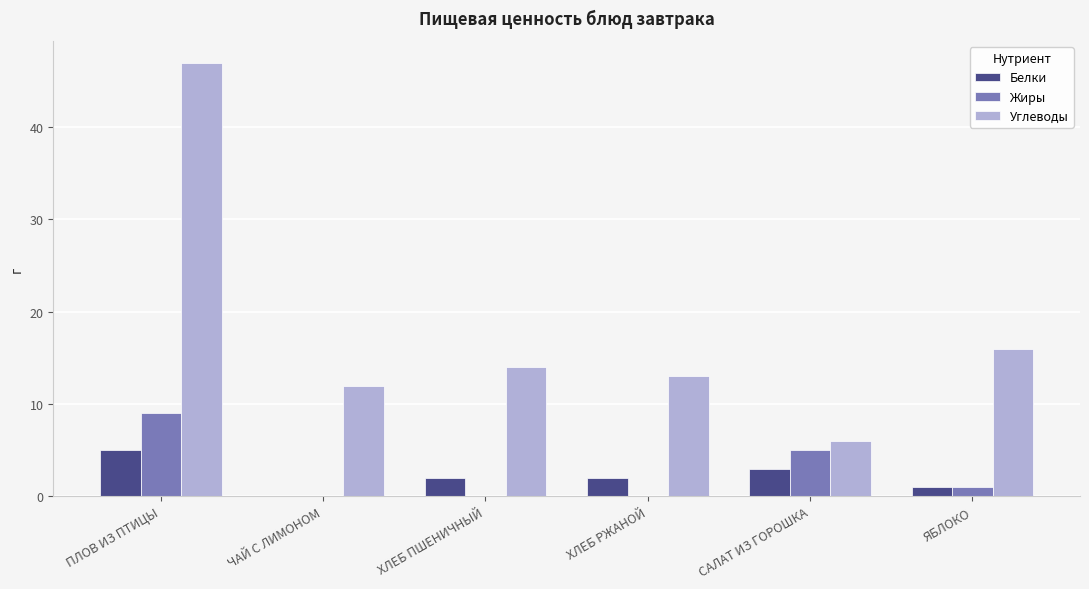

Count the Жиры values in the range 0 to 5.

5